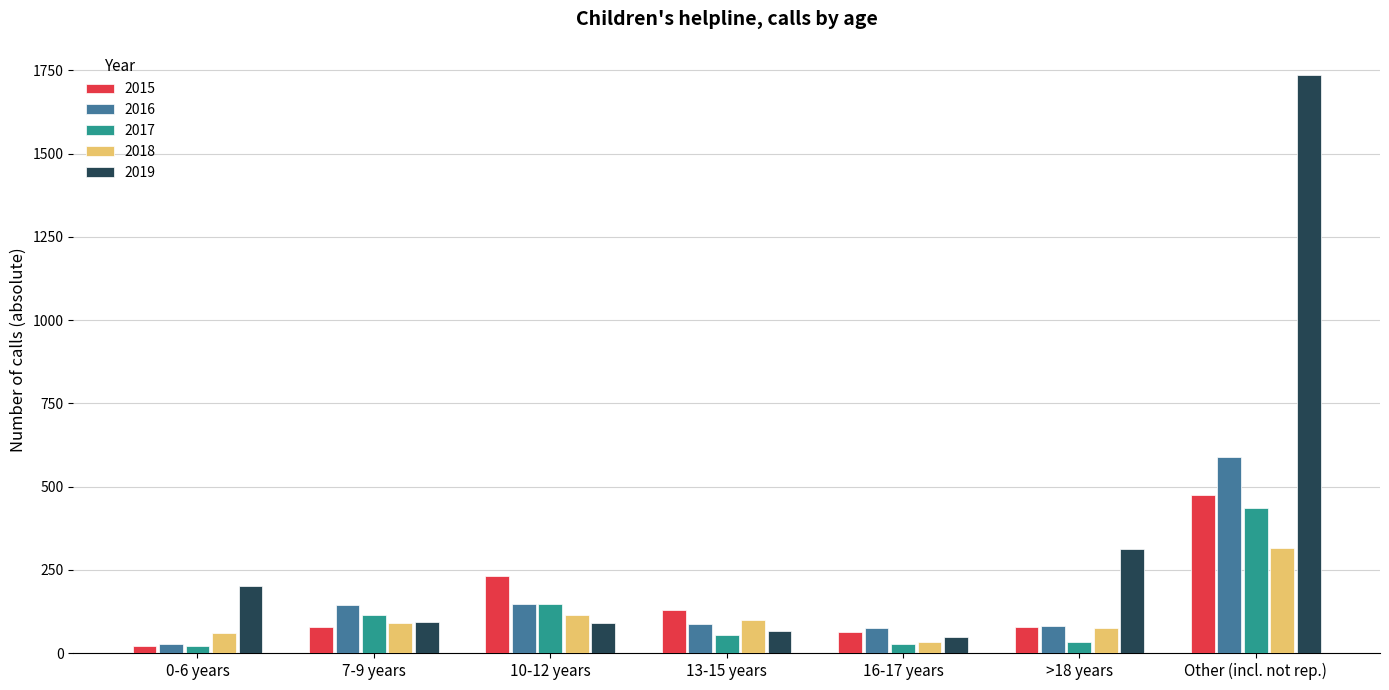

True or false: 2019 has a value of 738 at Other (incl. not rep.).

False